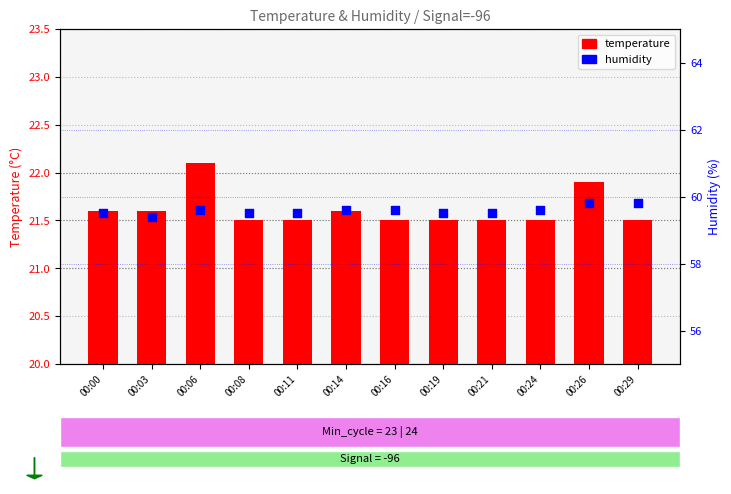

Which series has the largest Y range (max minus min)?

temperature